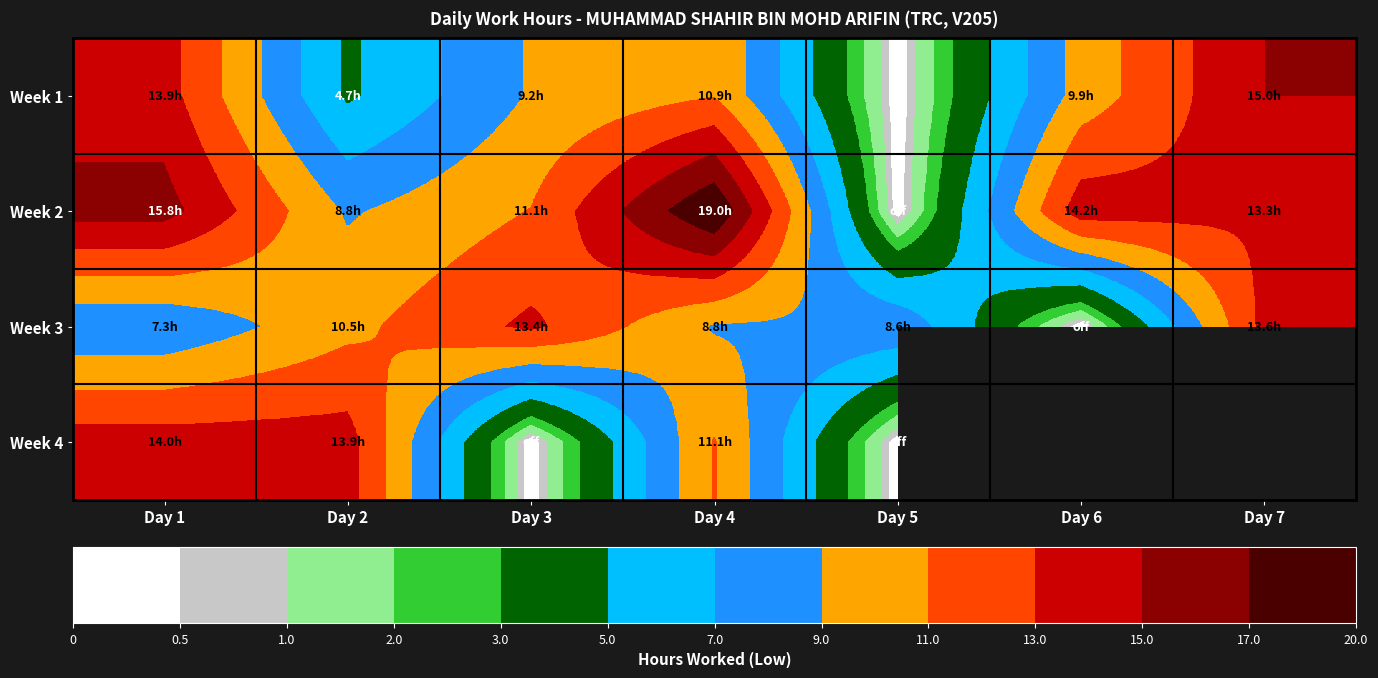

Which category has the highest value in the Week 4 series?

Day 1